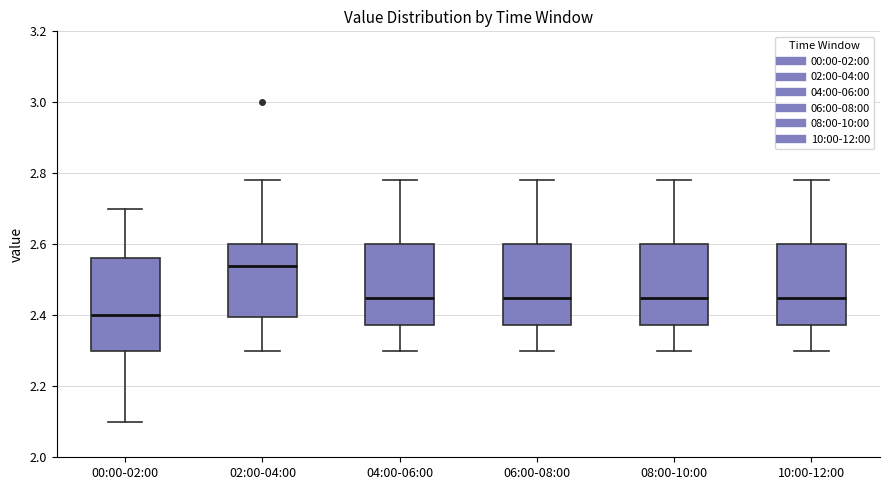

Reading left to right, transcribe this box plot: for each box, give where its median line is, the range the box spans, and where its two whiskers end, as read against the y-axis. The values are not printed on the chart, so give them approximately, as read against the axis.

00:00-02:00: median 2.40, box 2.30 to 2.56, whiskers 2.10 to 2.70
02:00-04:00: median 2.54, box 2.40 to 2.60, whiskers 2.30 to 2.78
04:00-06:00: median 2.46, box 2.38 to 2.60, whiskers 2.30 to 2.78
06:00-08:00: median 2.46, box 2.38 to 2.60, whiskers 2.30 to 2.78
08:00-10:00: median 2.46, box 2.38 to 2.60, whiskers 2.30 to 2.78
10:00-12:00: median 2.46, box 2.38 to 2.60, whiskers 2.30 to 2.78